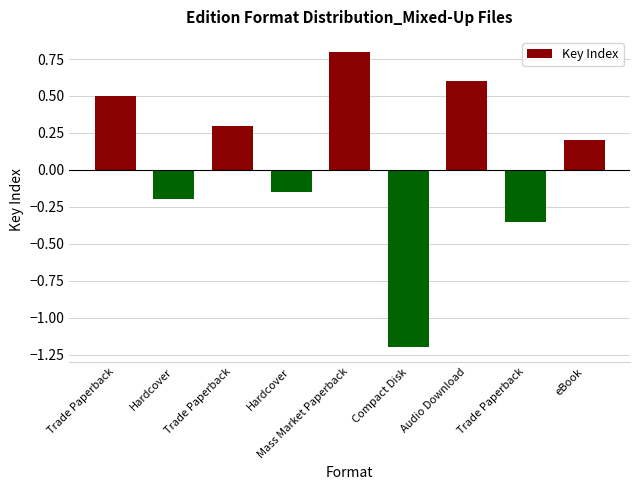

List the labels in order of value, smallest first.

Compact Disk, Trade Paperback, Hardcover, Hardcover, eBook, Trade Paperback, Trade Paperback, Audio Download, Mass Market Paperback